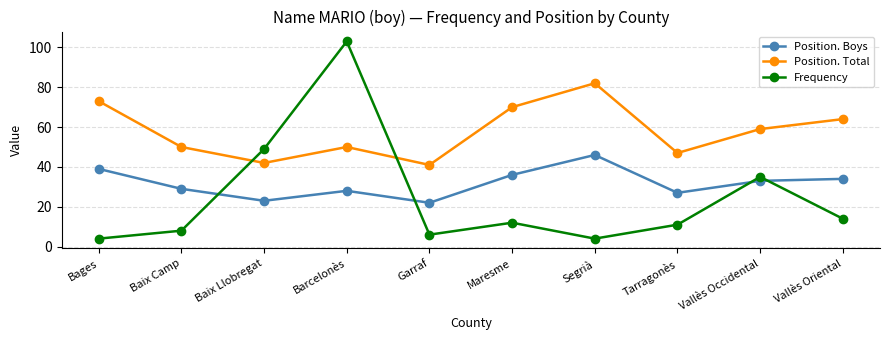

Reading left to right, list all the values displayed in this chart.

Position. Boys: Bages=39	Baix Camp=29	Baix Llobregat=23	Barcelonès=28	Garraf=22	Maresme=36	Segrià=46	Tarragonès=27	Vallès Occidental=33	Vallès Oriental=34
Position. Total: Bages=73	Baix Camp=50	Baix Llobregat=42	Barcelonès=50	Garraf=41	Maresme=70	Segrià=82	Tarragonès=47	Vallès Occidental=59	Vallès Oriental=64
Frequency: Bages=4	Baix Camp=8	Baix Llobregat=49	Barcelonès=103	Garraf=6	Maresme=12	Segrià=4	Tarragonès=11	Vallès Occidental=35	Vallès Oriental=14